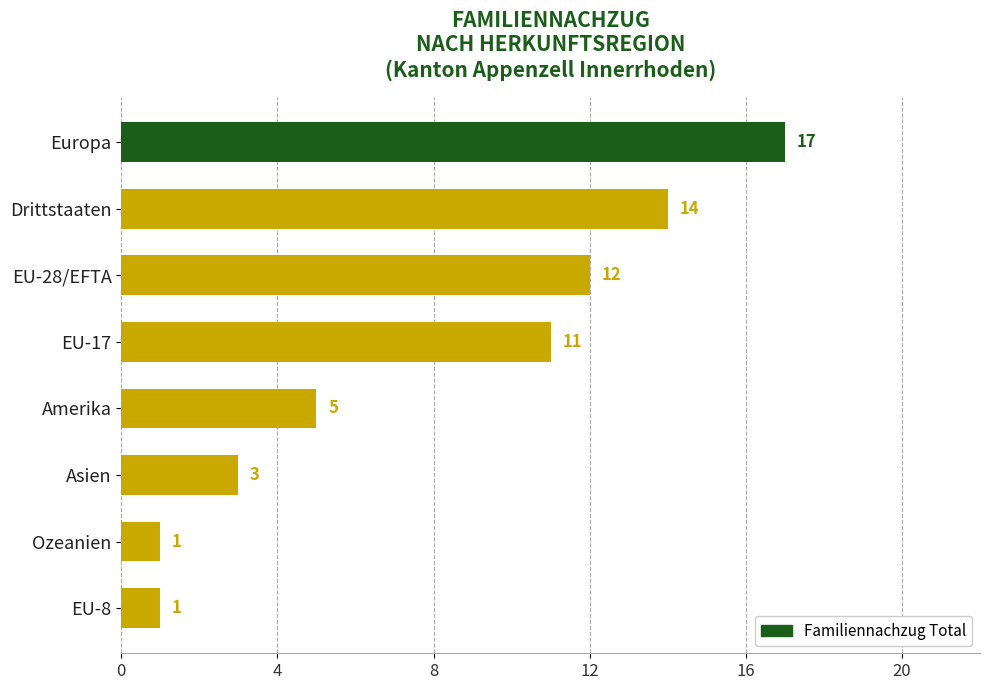

What is the difference between the maximum and minimum values?

16